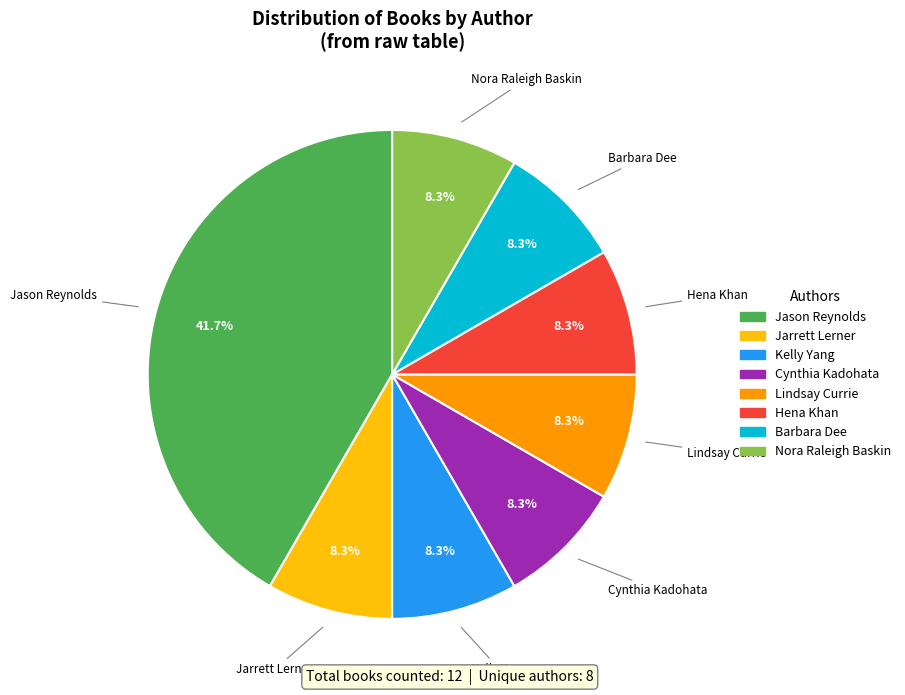

Which category has the biggest portion of the pie?

Jason Reynolds